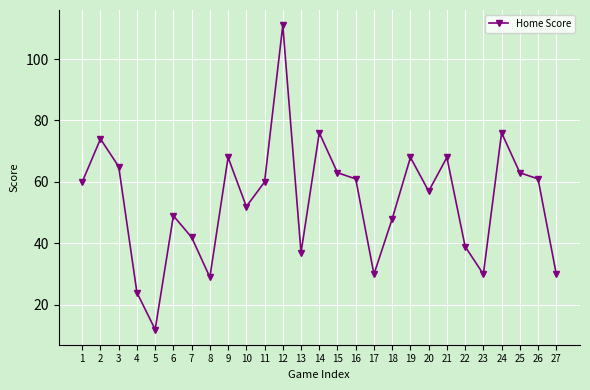

At which category does the data reach its first local valley?

5